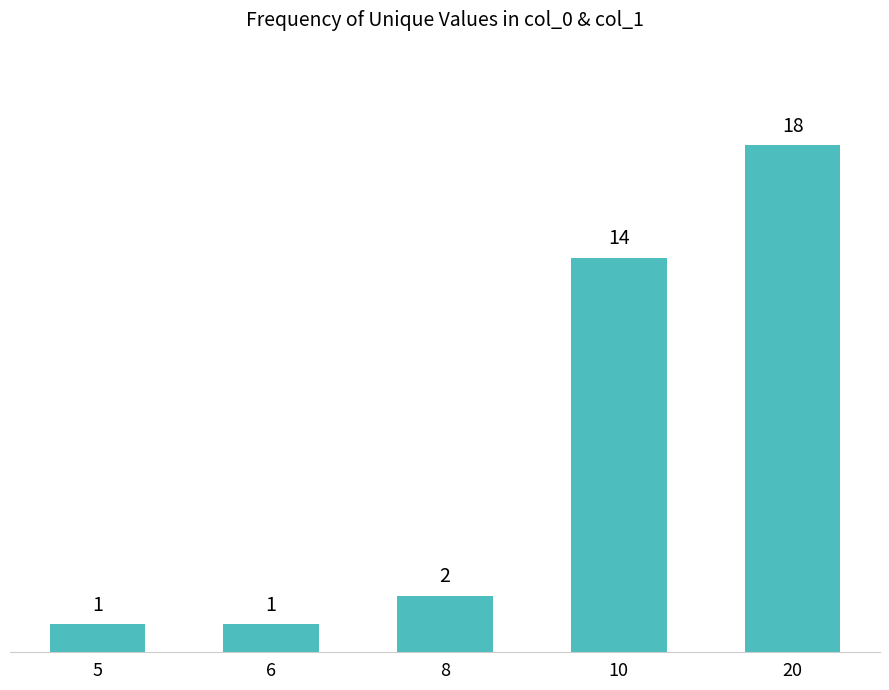

What is the difference between the maximum and minimum values?

17